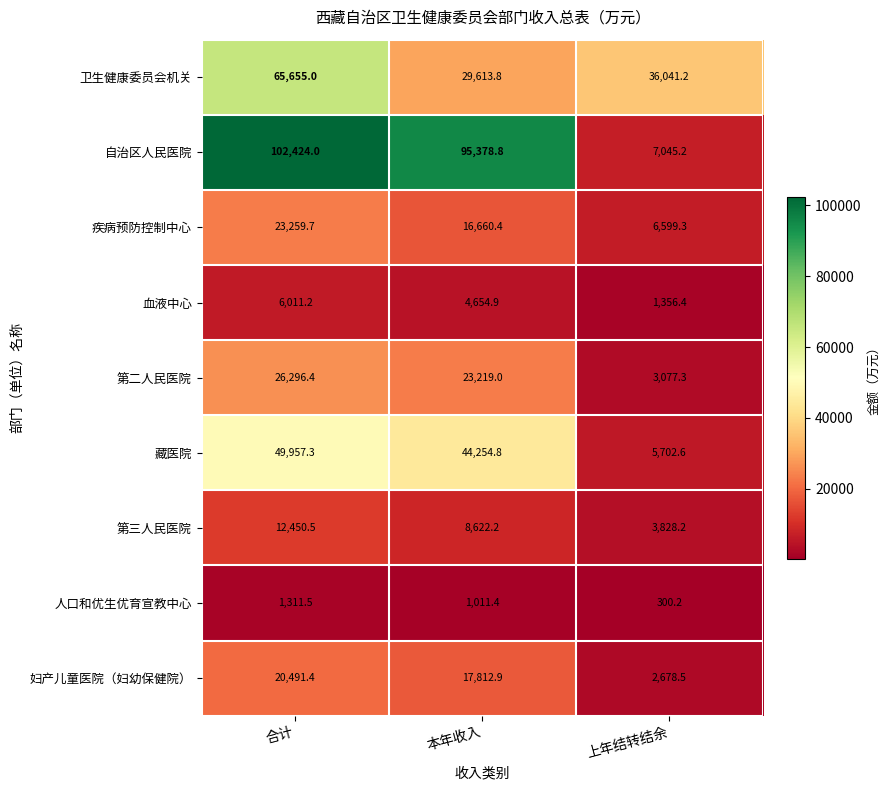

What is the difference between the highest and lowest values at 本年收入?

94367.4